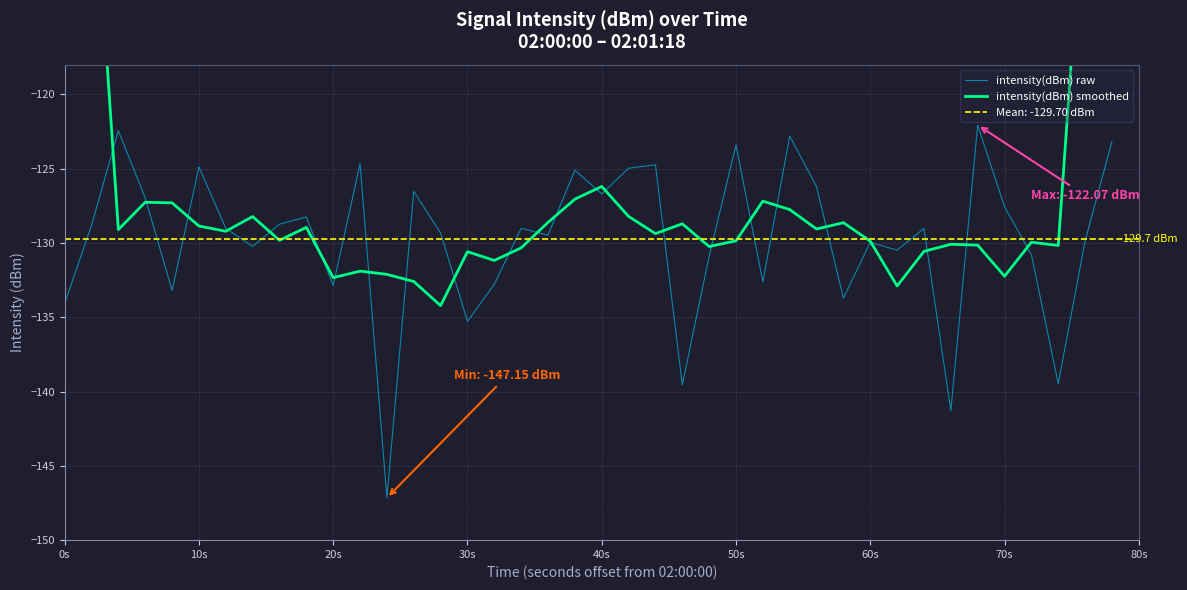

List the series in order of their peak value, lowest first.

intensity(dBm) raw, intensity(dBm) smoothed